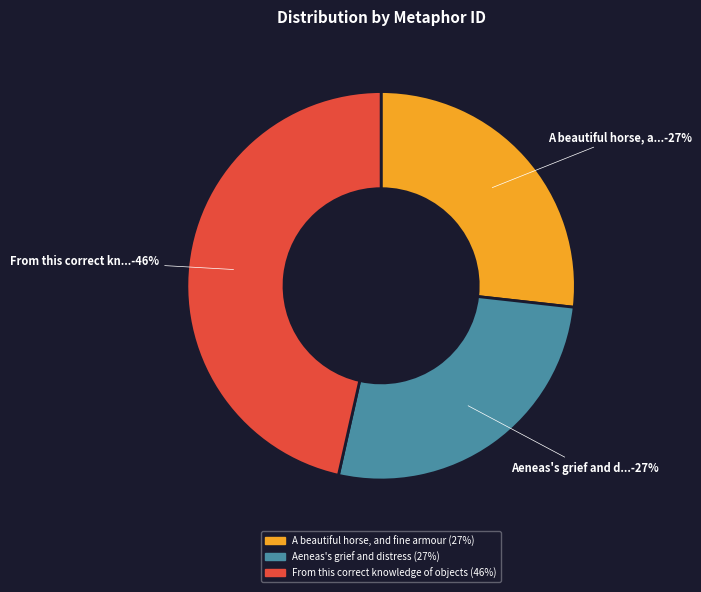

What is the largest slice in the pie chart?

From this correct knowledge of objects